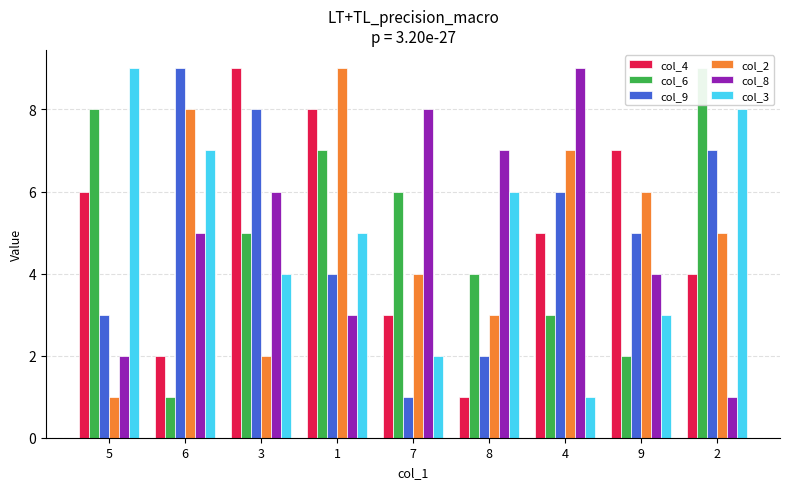

Reading left to right, transcribe all the data shown in this chart.

col_4: 6	2	9	8	3	1	5	7	4
col_6: 8	1	5	7	6	4	3	2	9
col_9: 3	9	8	4	1	2	6	5	7
col_2: 1	8	2	9	4	3	7	6	5
col_8: 2	5	6	3	8	7	9	4	1
col_3: 9	7	4	5	2	6	1	3	8